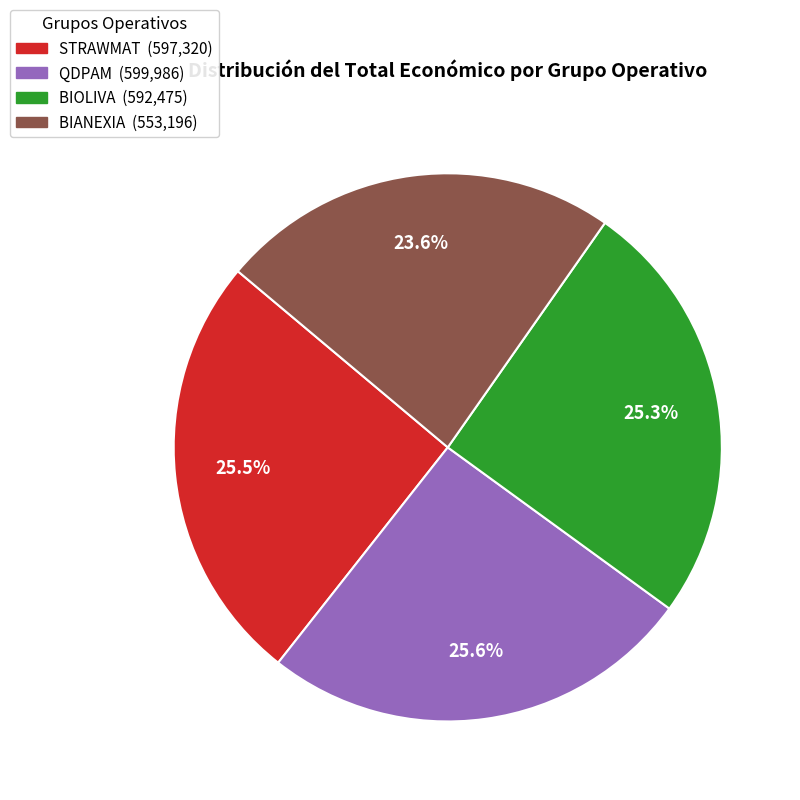

Does BIANEXIA represent more than half of the total?

No